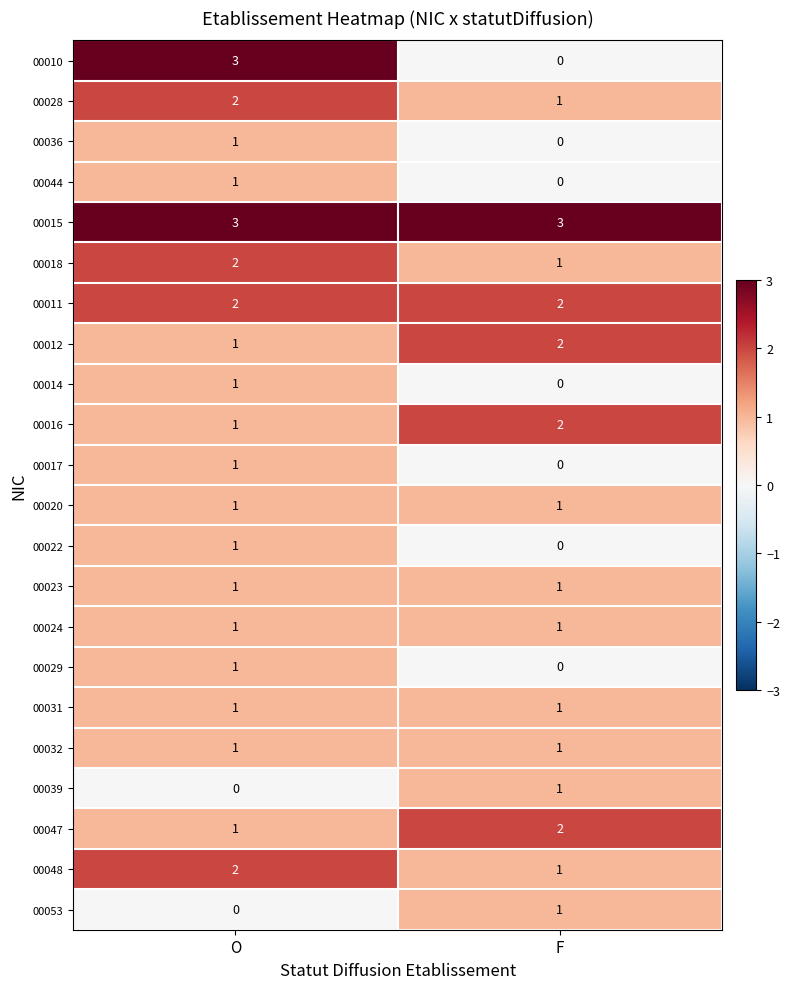

What is the sum of all 00018 values?

3